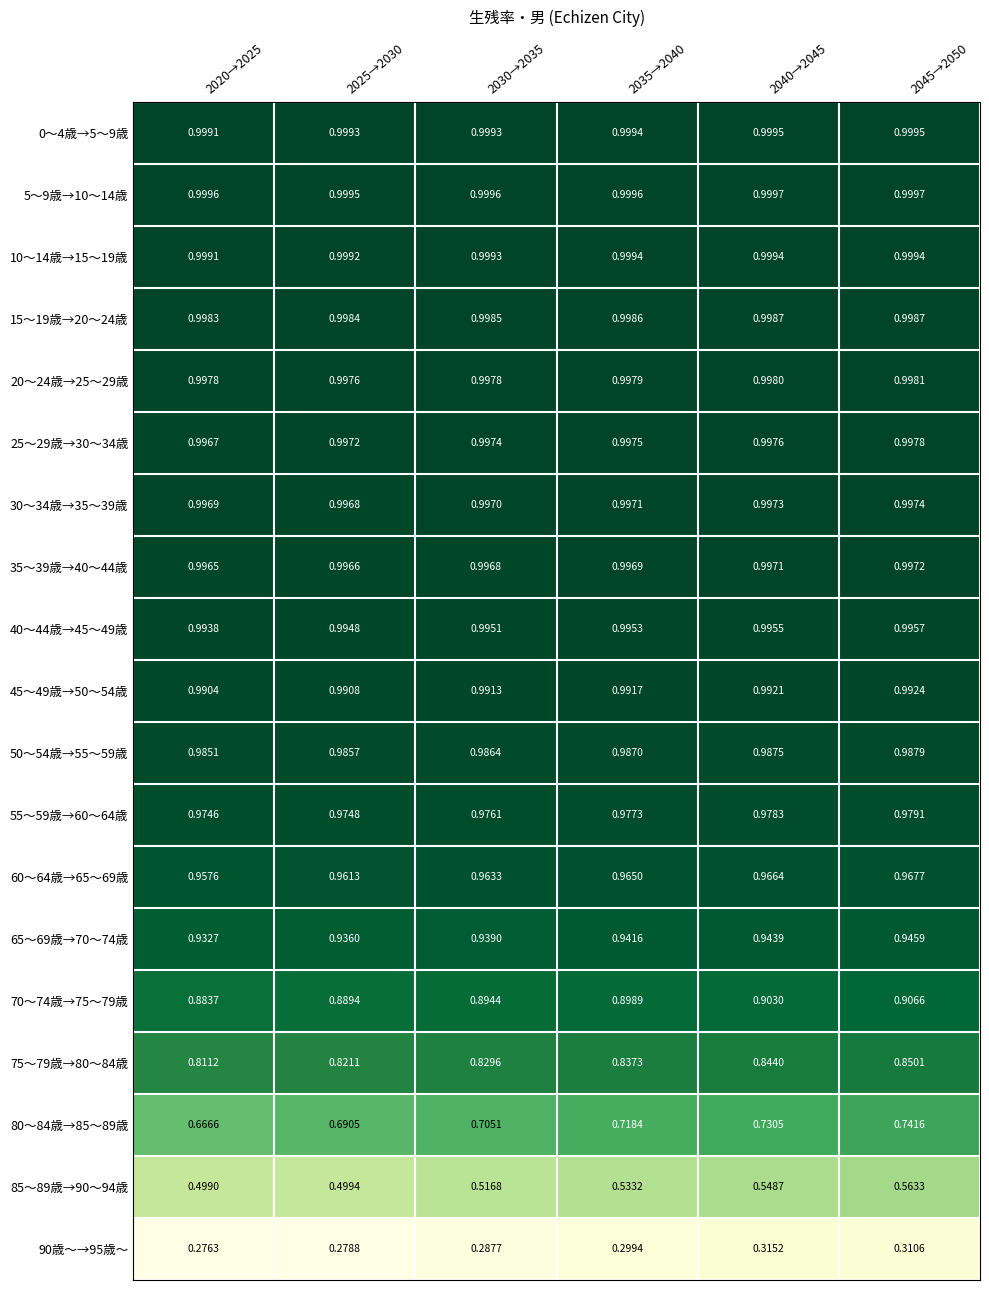

What is the smallest value displayed?

0.3